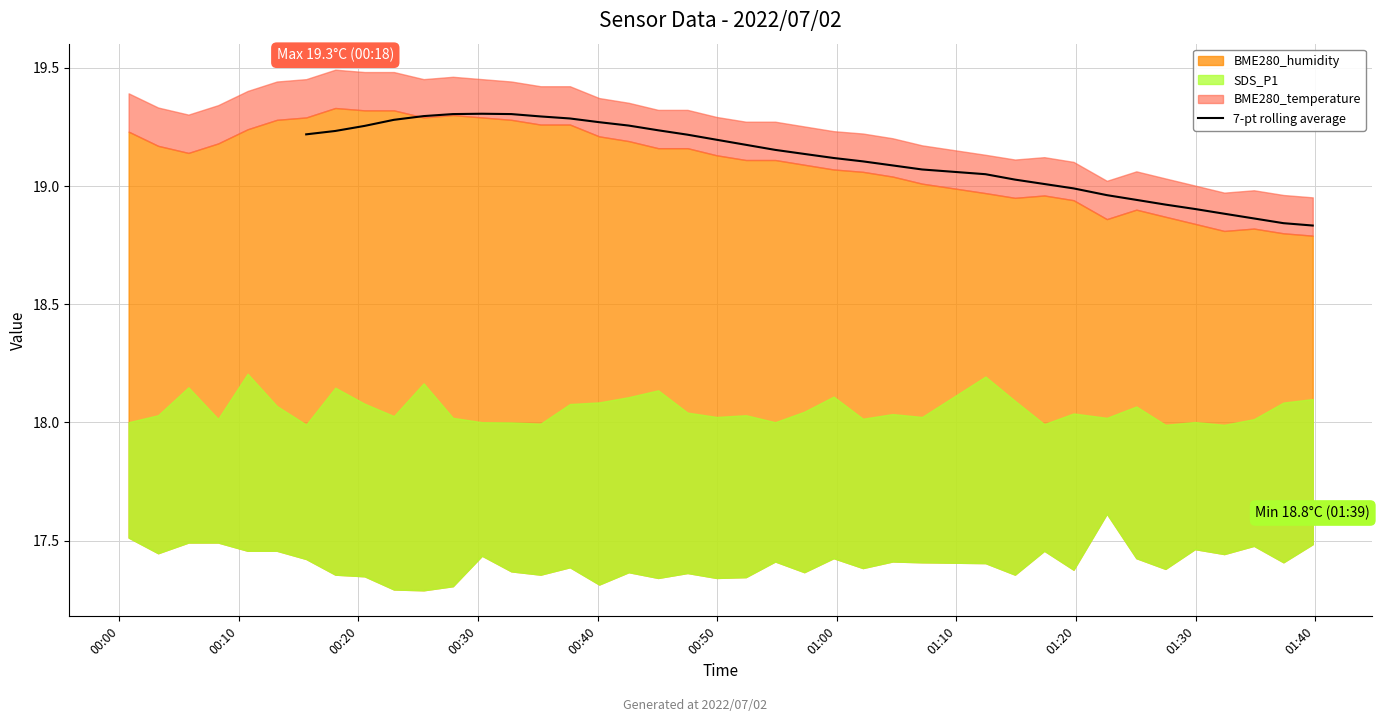

How many data points are less than 19?

9